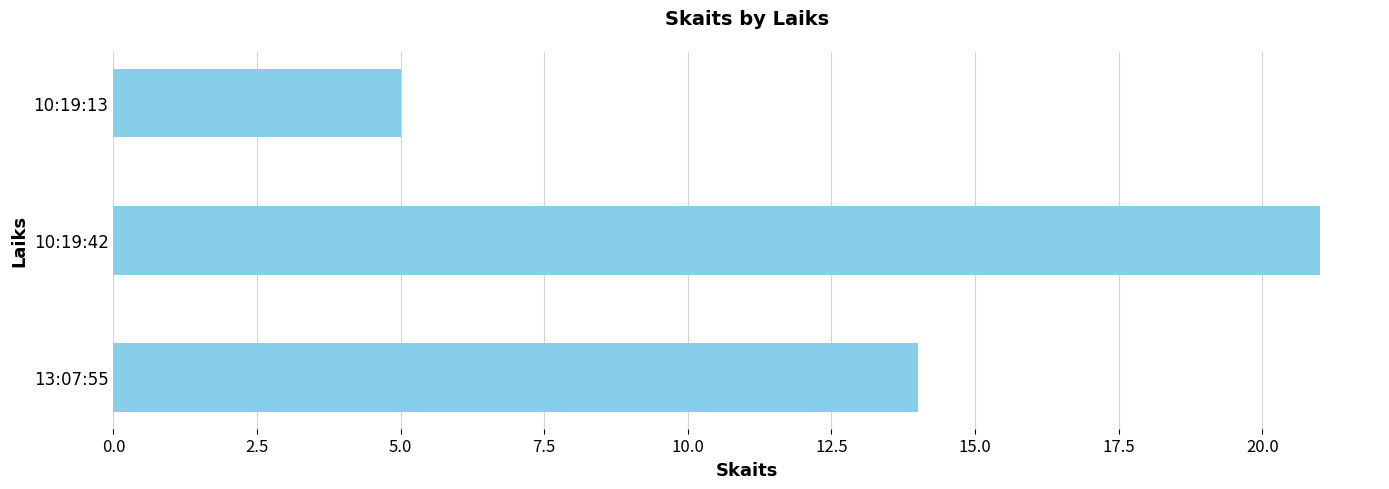

How many data points are less than 14?

1